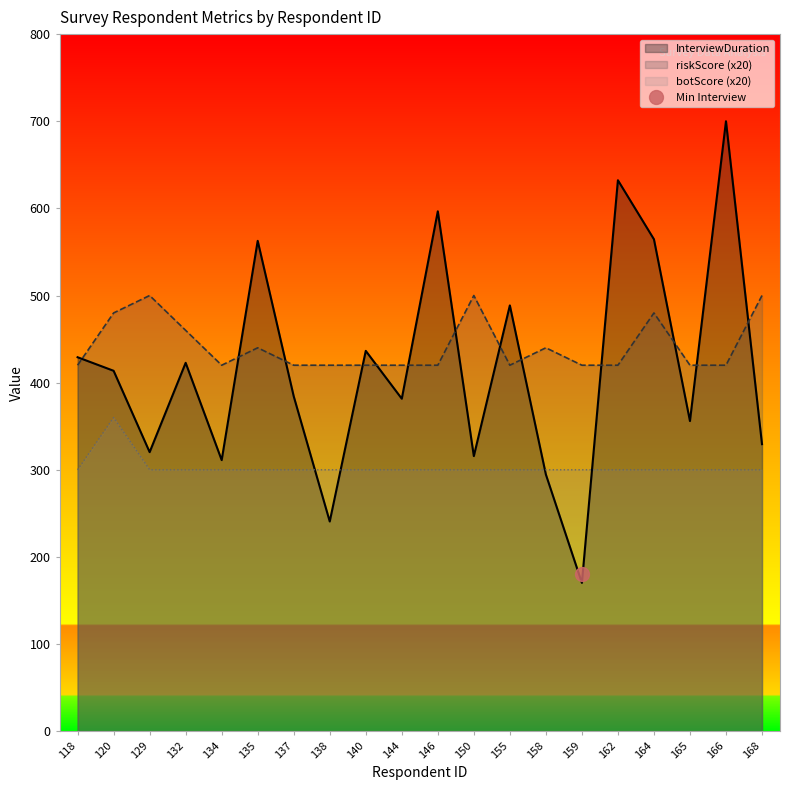

True or false: riskScore (x20) and botScore (x20) intersect in this chart.

False